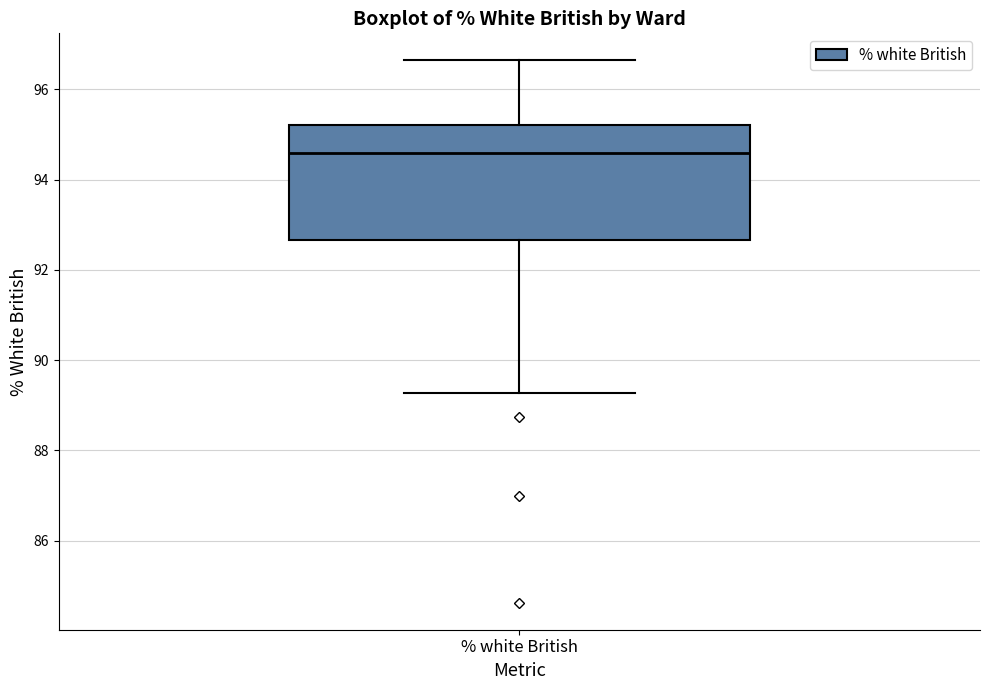

Transcribe this box plot: give where the median line is, the range the box spans, and where the two whiskers end, as read against the y-axis. The values are not printed on the chart, so give them approximately, as read against the axis.

median 94.6, box 92.6 to 95.2, whiskers 89.2 to 96.6